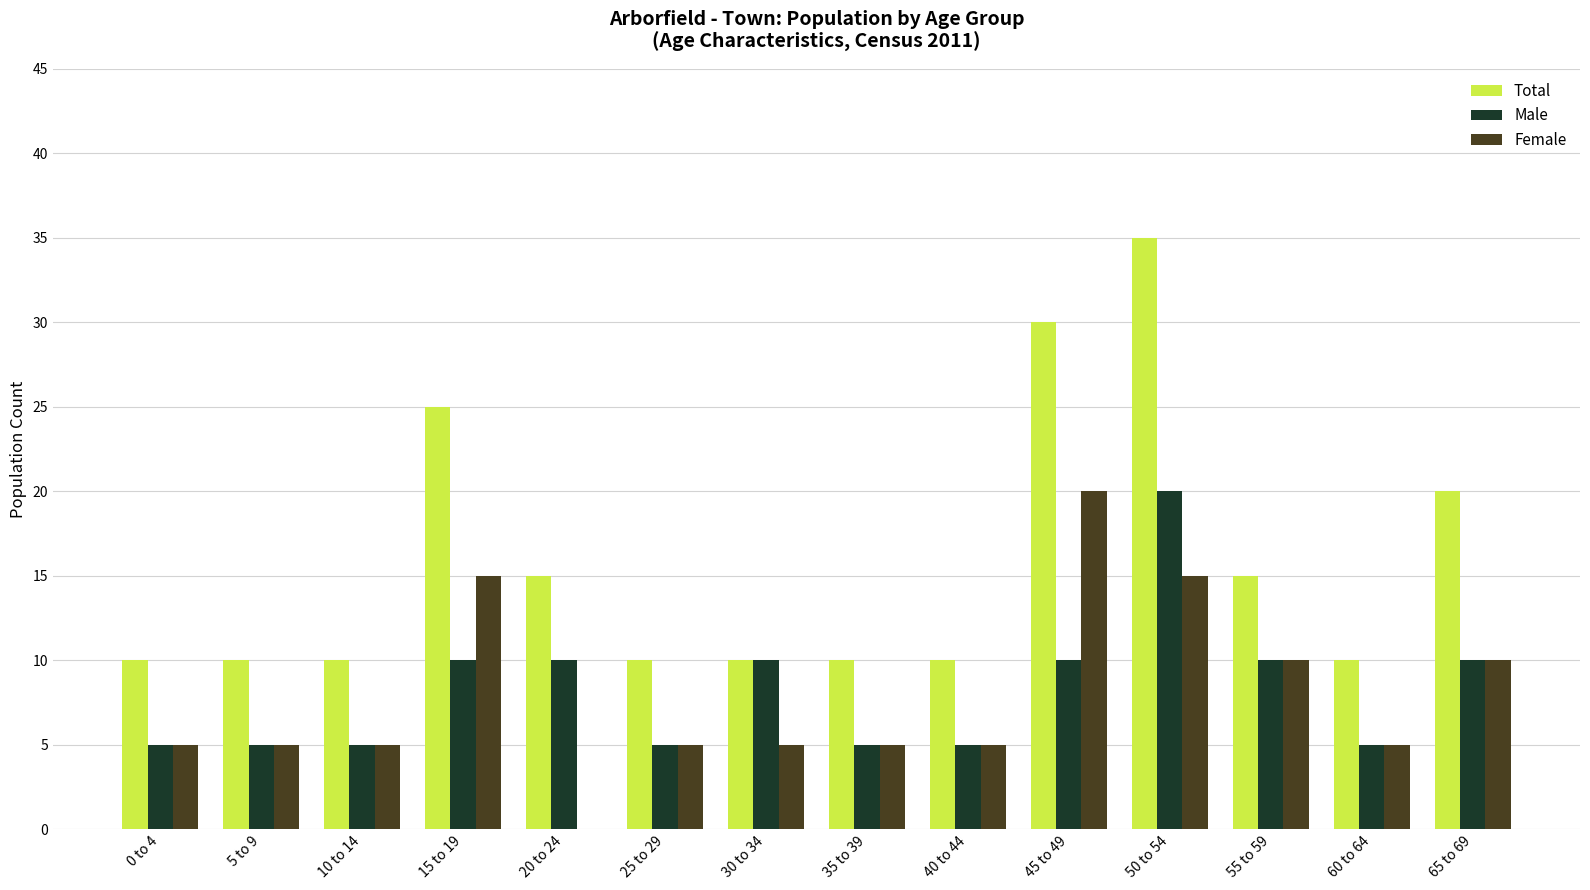

What are all the series names shown in the legend?

Total, Male, Female